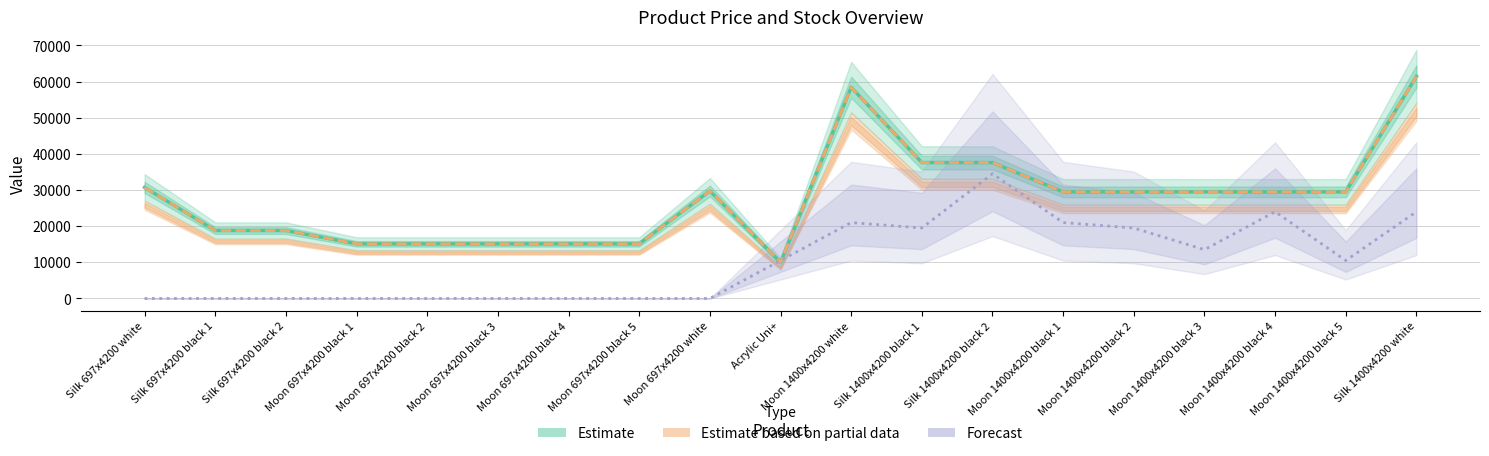

How many categories are shown in the chart?

19